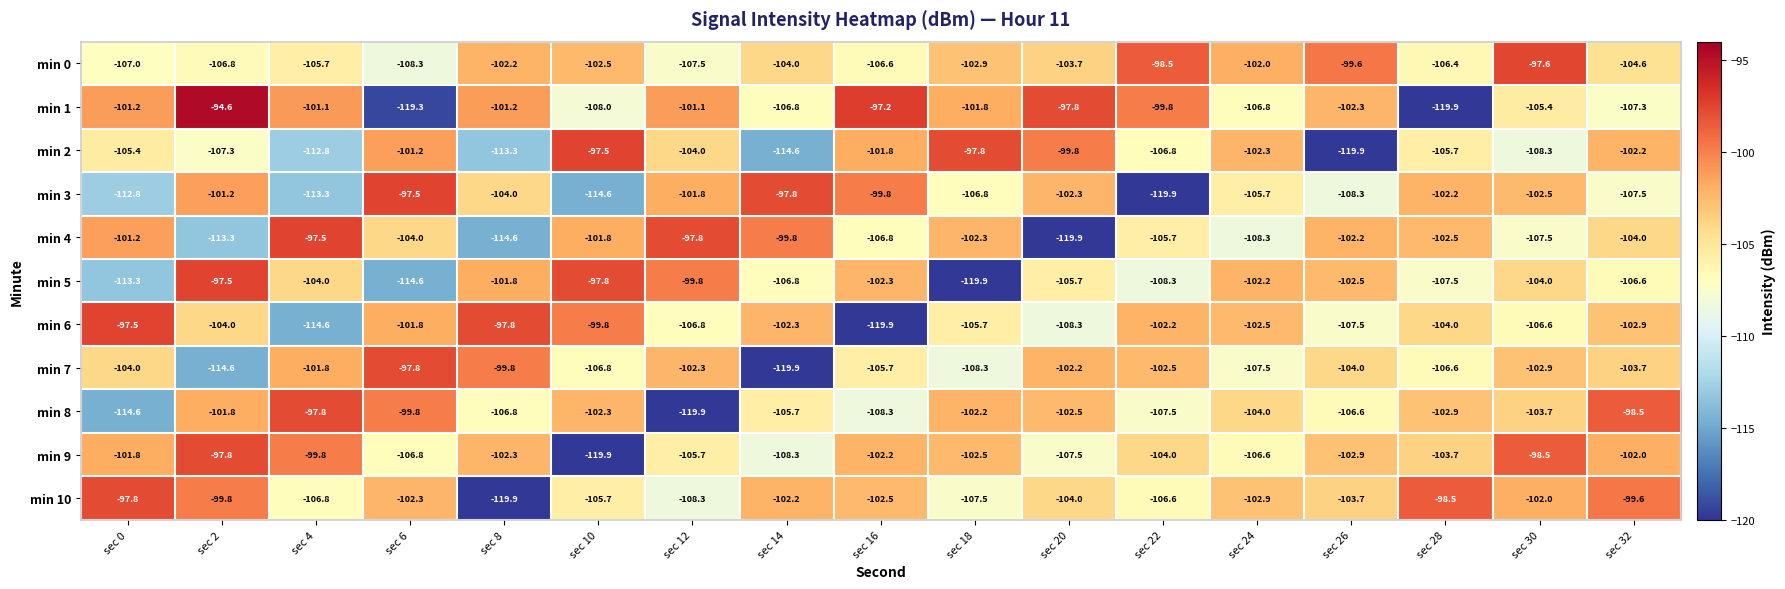

What is the maximum value shown in the chart?

-94.6